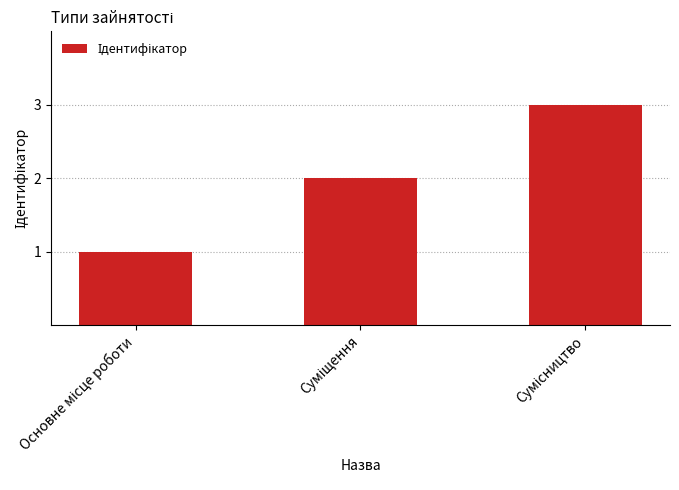

What is the sum of all values?

6